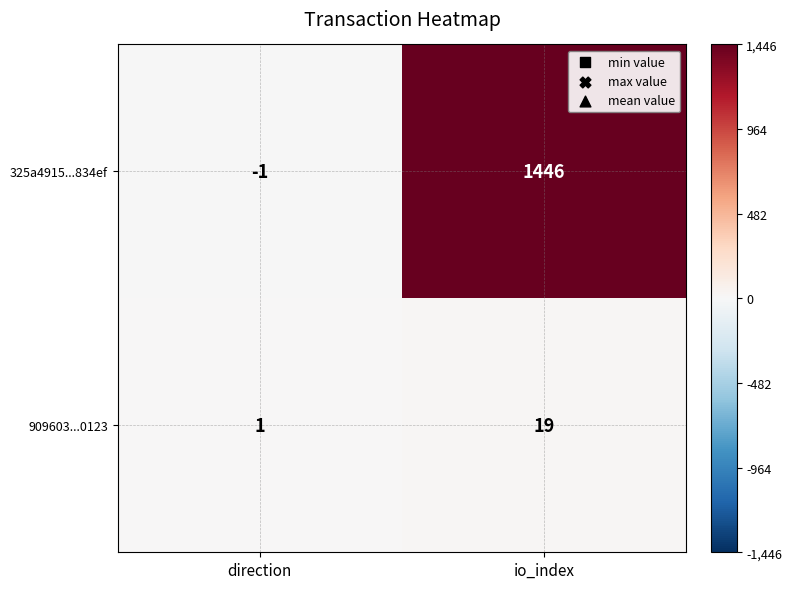

Is it true that 909603...0123 equals 34 at io_index?

False